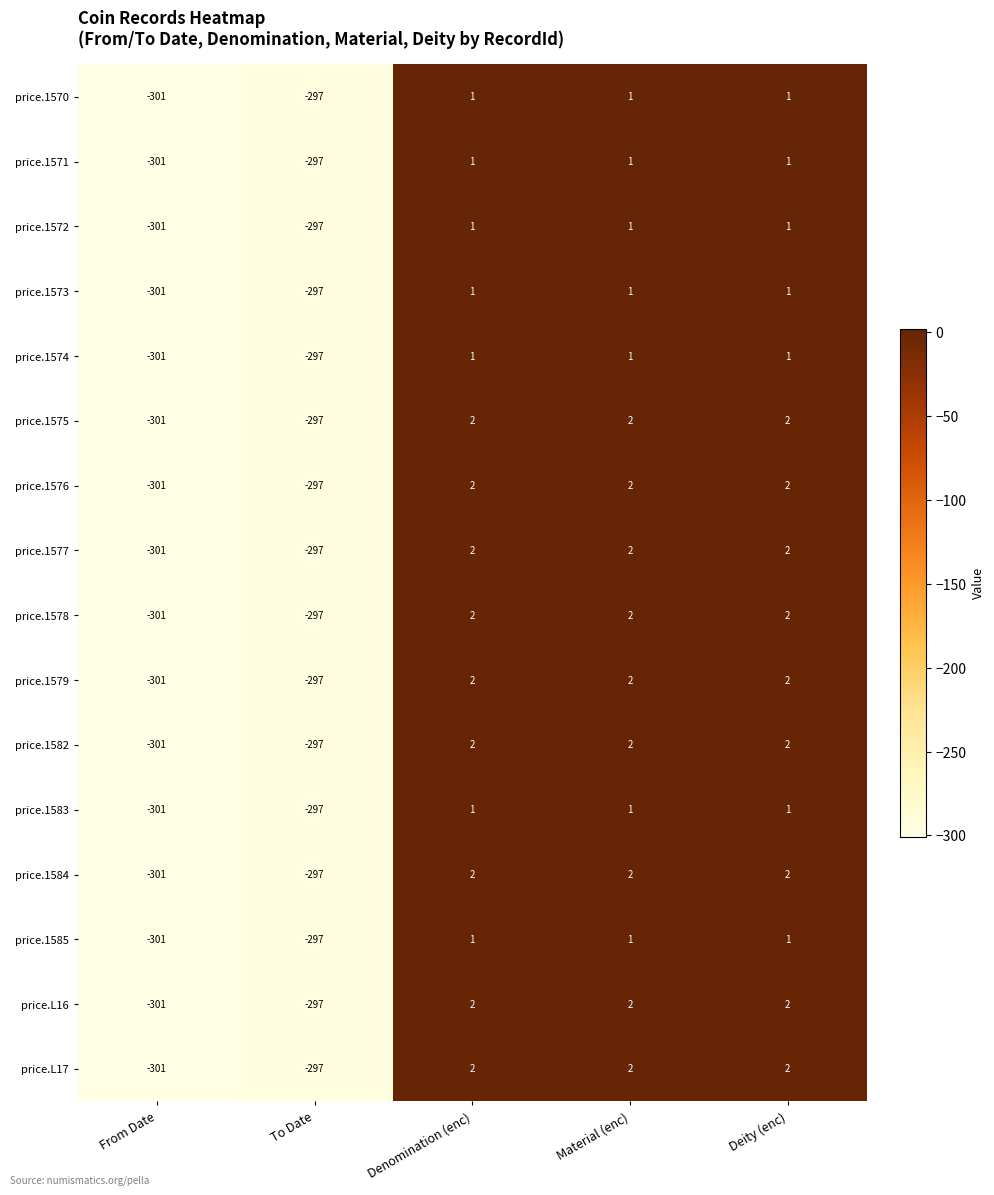

What is the smallest value displayed?

-301